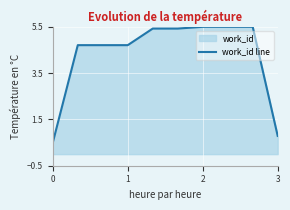

How many series are shown in this chart?

1